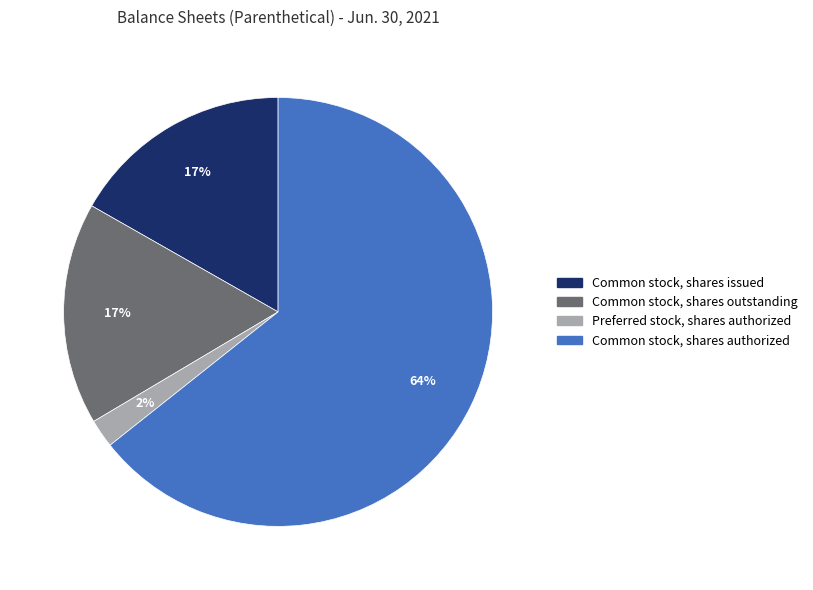

The Common stock, shares issued slice represents 2% of the pie. True or false?

False